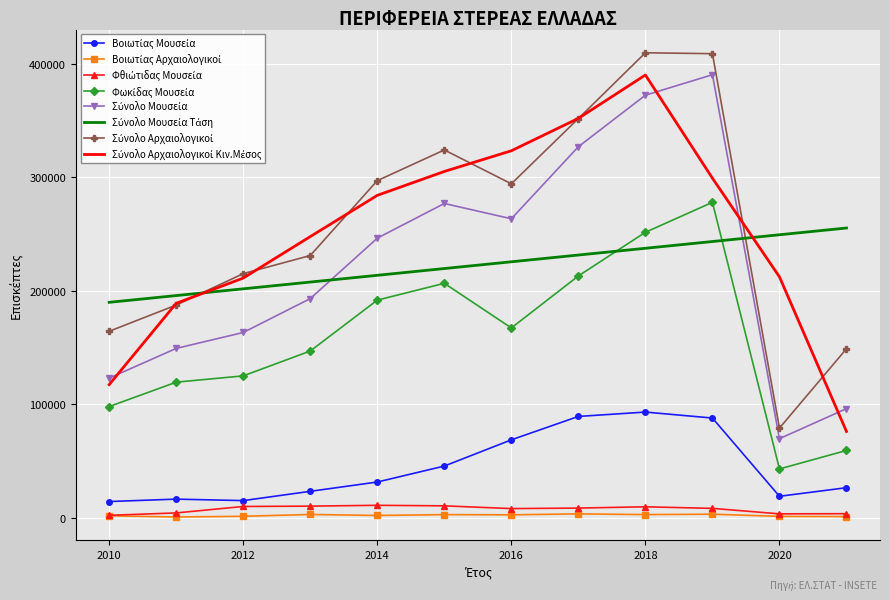

What is the maximum value shown in the chart?

409872.0